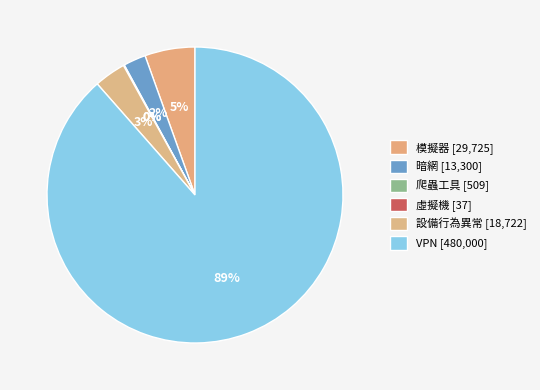

Does VPN account for over 50% of the chart?

Yes